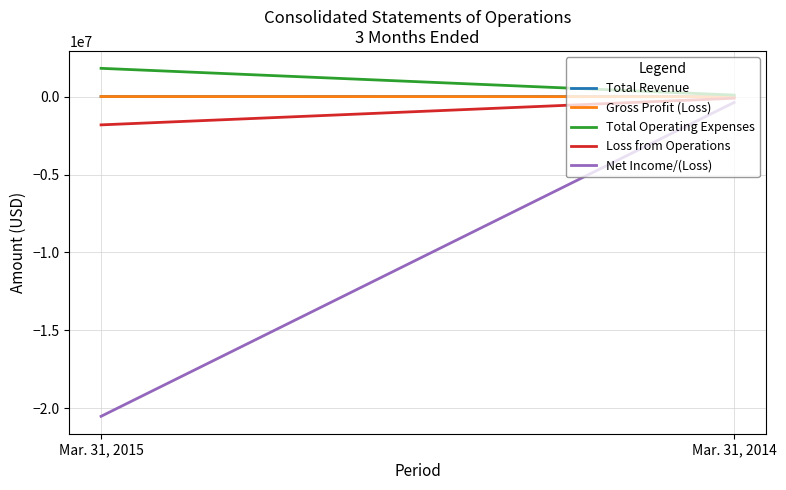

Which series has the largest total across all categories?

Total Operating Expenses